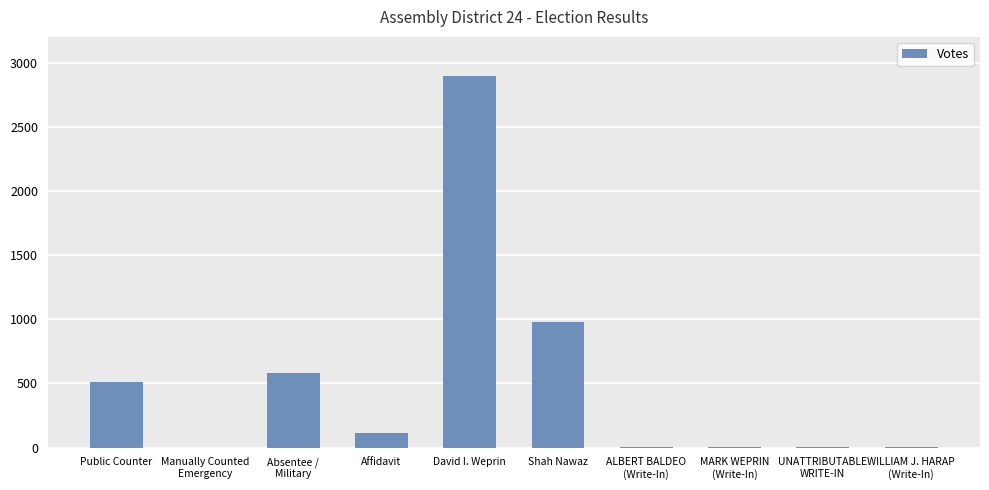

Which has a higher value, Public Counter or David I. Weprin?

David I. Weprin